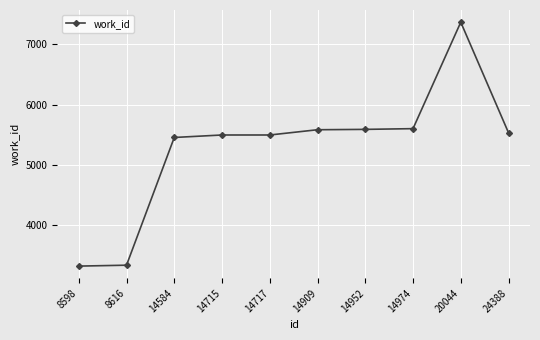

What value does the data have at 14974, to the nearest 100?

5600